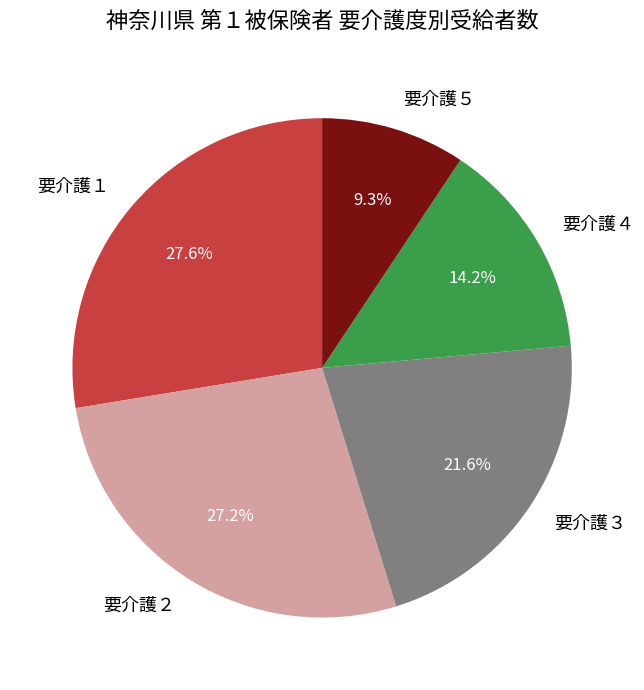

Which has a higher value, 要介護４ or 要介護１?

要介護１